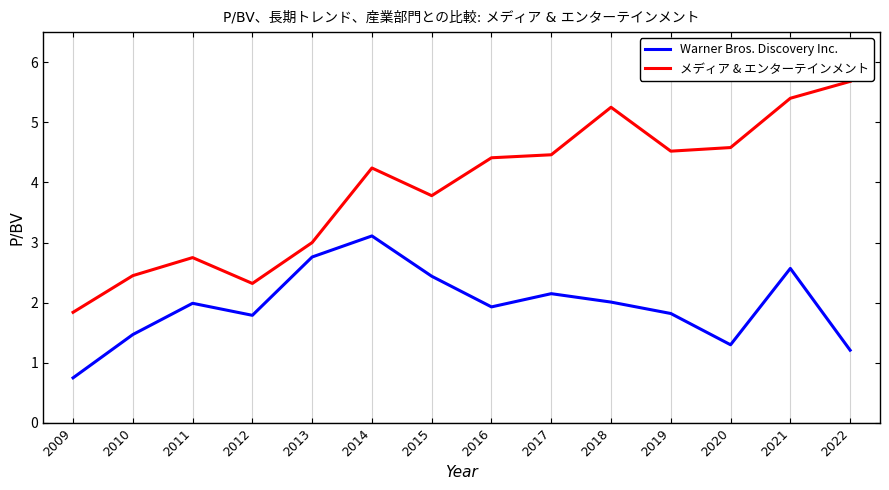

Where does the Warner Bros. Discovery Inc. series first go above 1?

2010